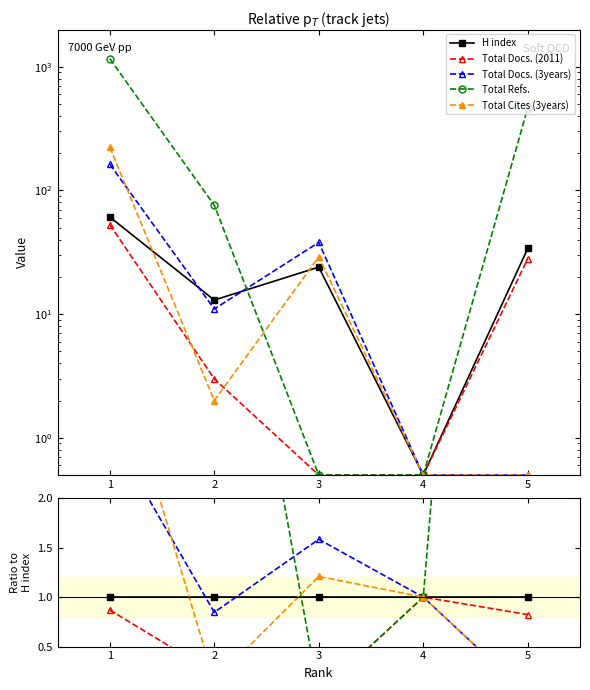

Does the chart have visible grid lines?

No